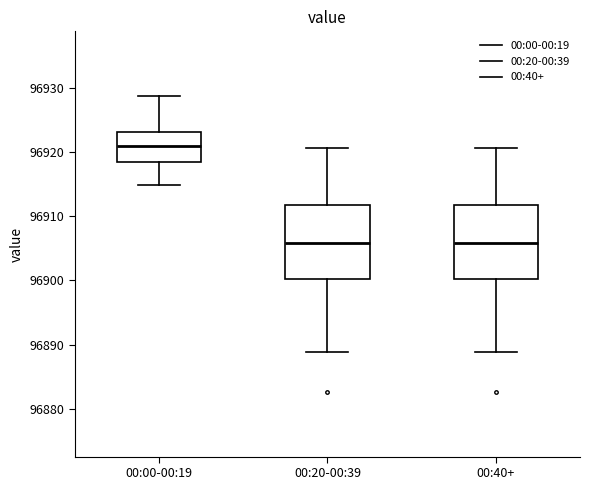

Where is the lower edge of the box for 00:20-00:39 on the y-axis? The values are not printed on the chart, so give them approximately, as read against the axis.

96900